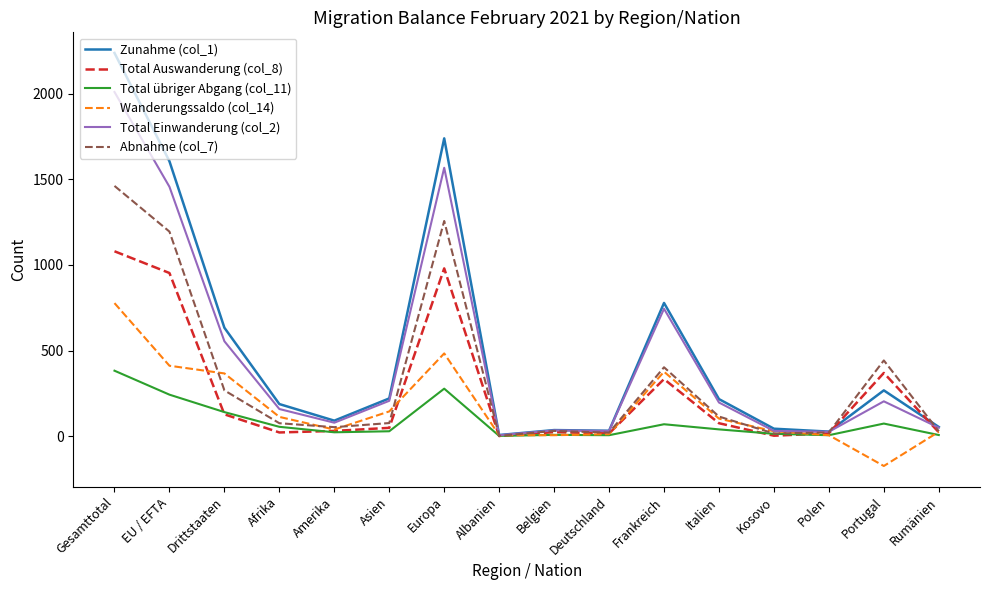

Rank the series by their maximum value, from highest to lowest.

Zunahme (col_1), Total Einwanderung (col_2), Abnahme (col_7), Total Auswanderung (col_8), Wanderungssaldo (col_14), Total übriger Abgang (col_11)